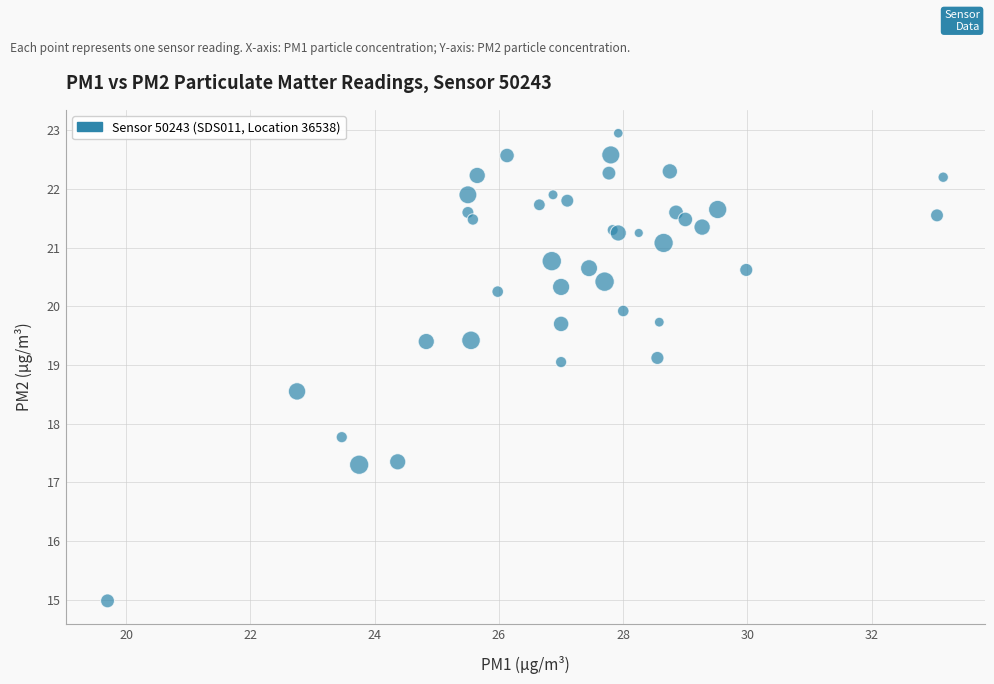

What Y value in the scatter plot is closest to 18?

17.8